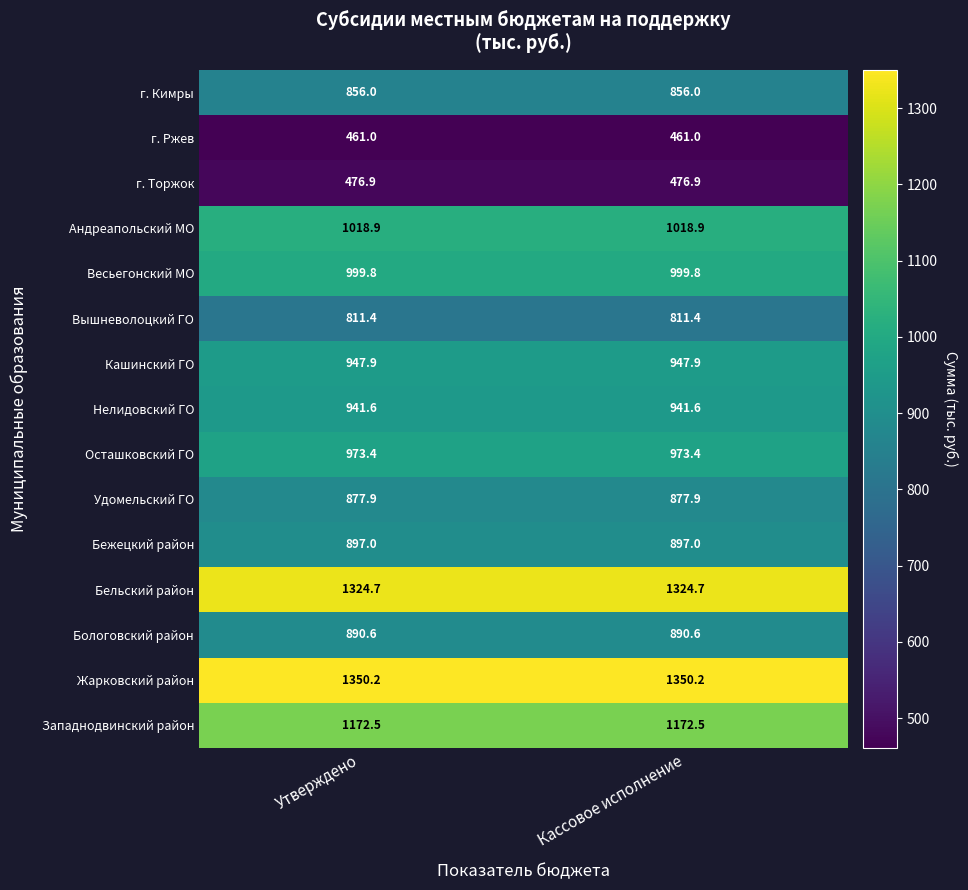

What is the spread (max minus min) of values at Кассовое исполнение?

889.2